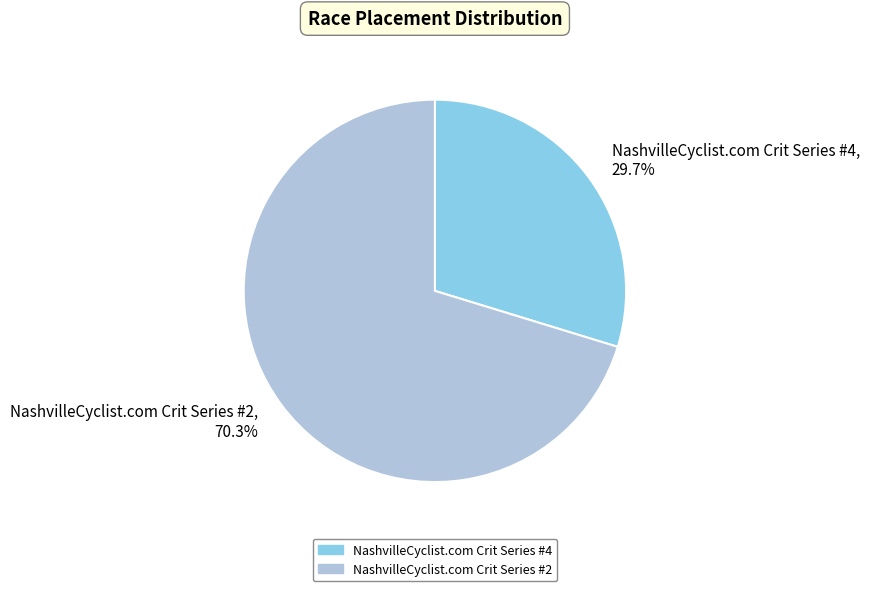

Which category accounts for the majority?

NashvilleCyclist.com Crit Series #2